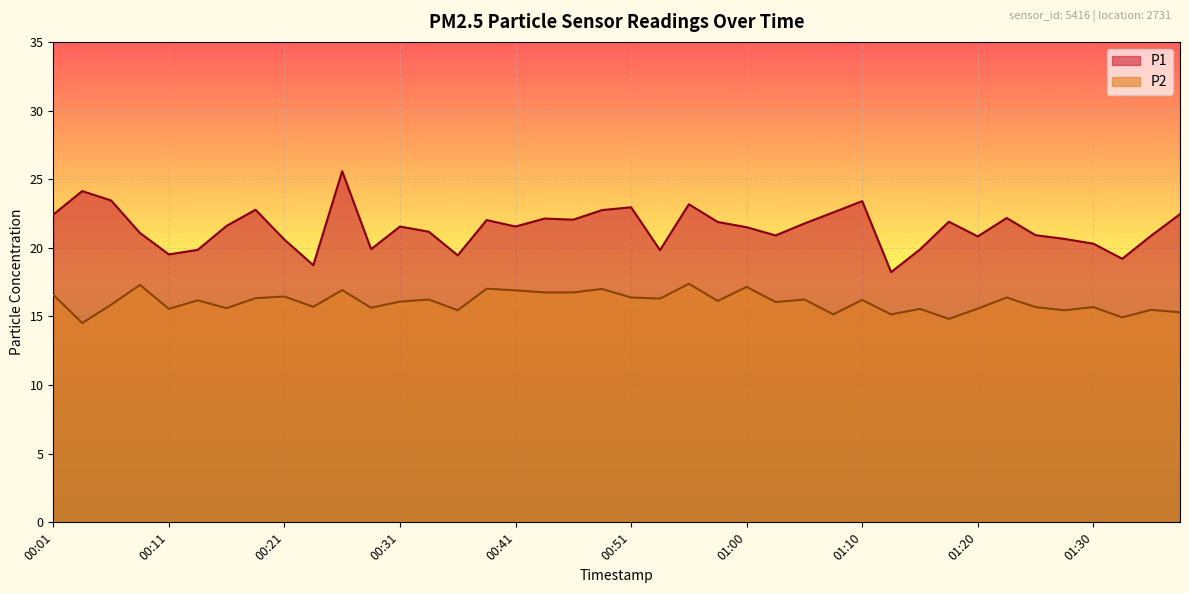

What is the label of the 3rd point from the left?

00:06